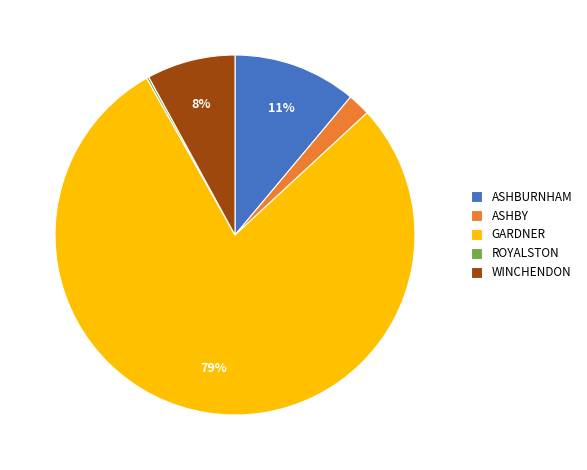

Do ASHBY and GARDNER together represent more than half of the pie?

Yes